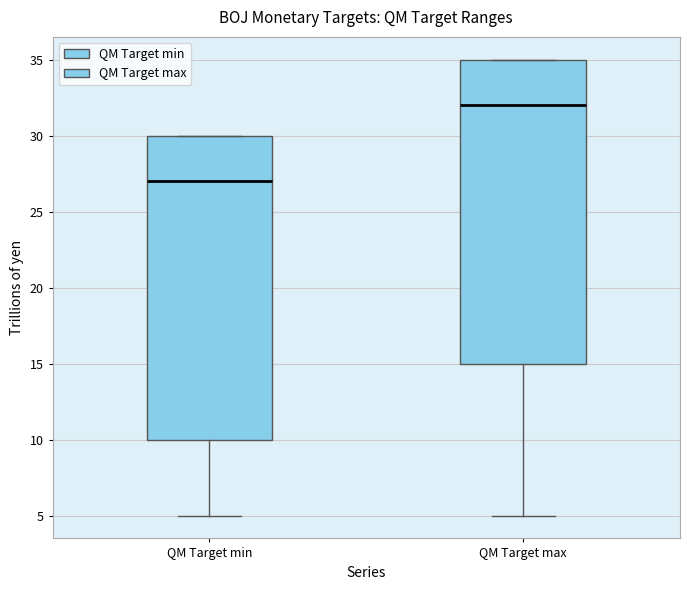

Reading left to right, read every box against the y-axis: the position of its median line, the range the box covers, and the ends of its whiskers. The values are not printed on the chart, so give them approximately, as read against the axis.

QM Target min: median 27, box 10 to 30, whiskers 5 to 30
QM Target max: median 32, box 15 to 35, whiskers 5 to 35